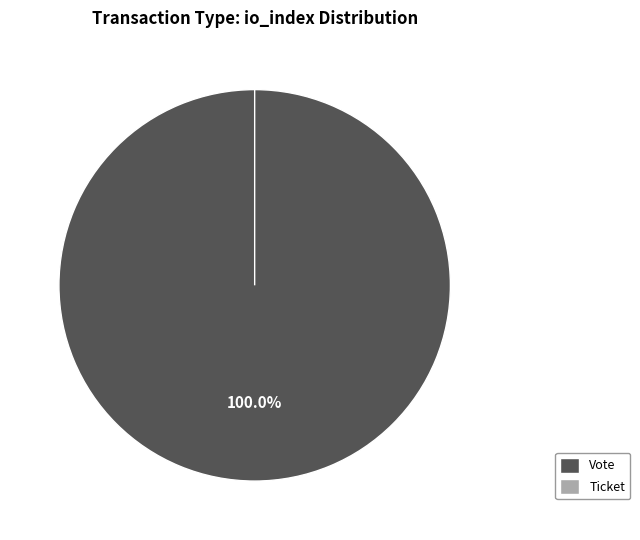

What is the largest slice in the pie chart?

Vote